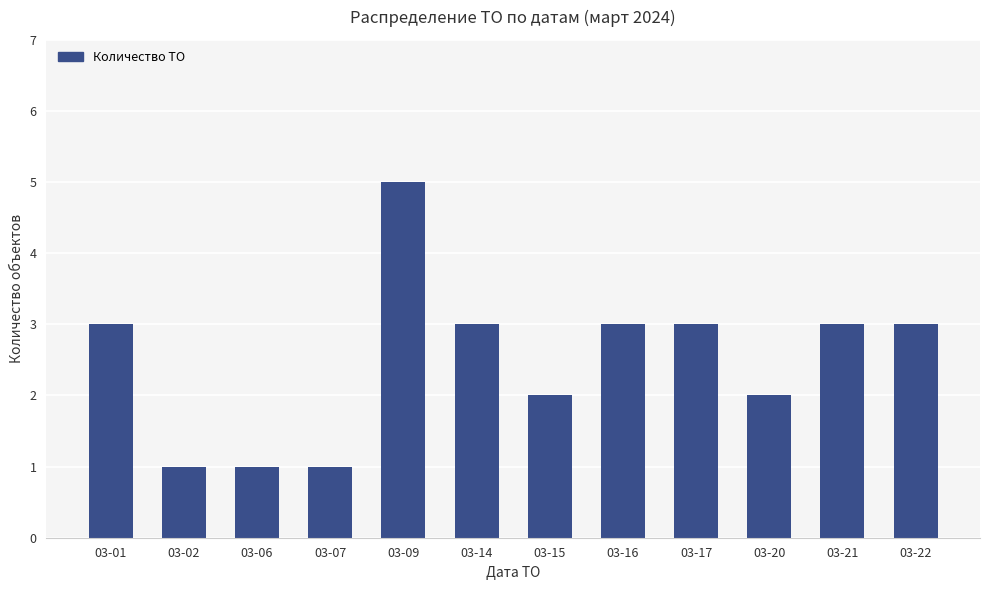

What is the value of the 2nd bar from the left?

1